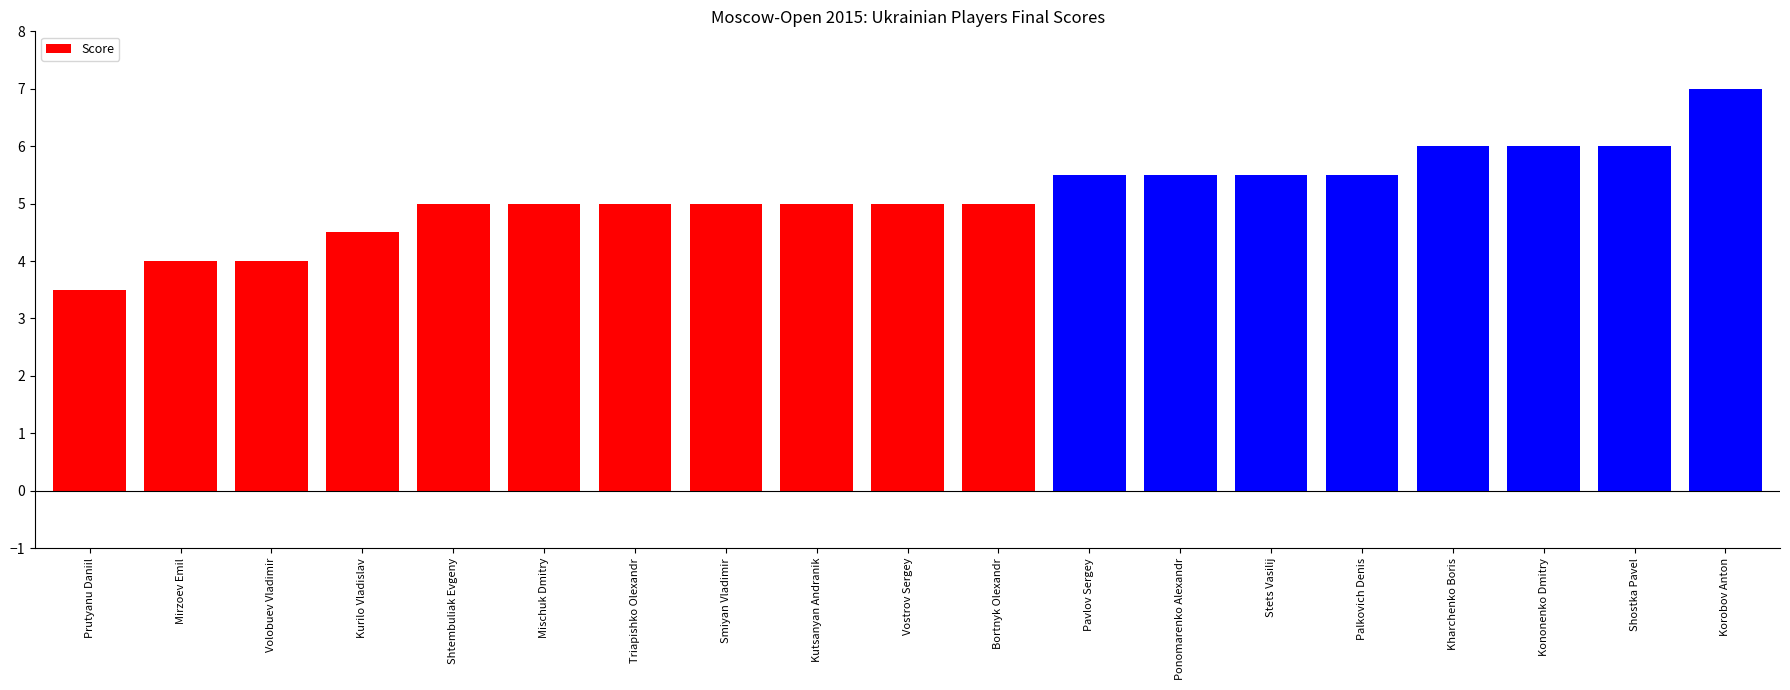

The value at Prutyanu Daniil is 3.5. True or false?

True